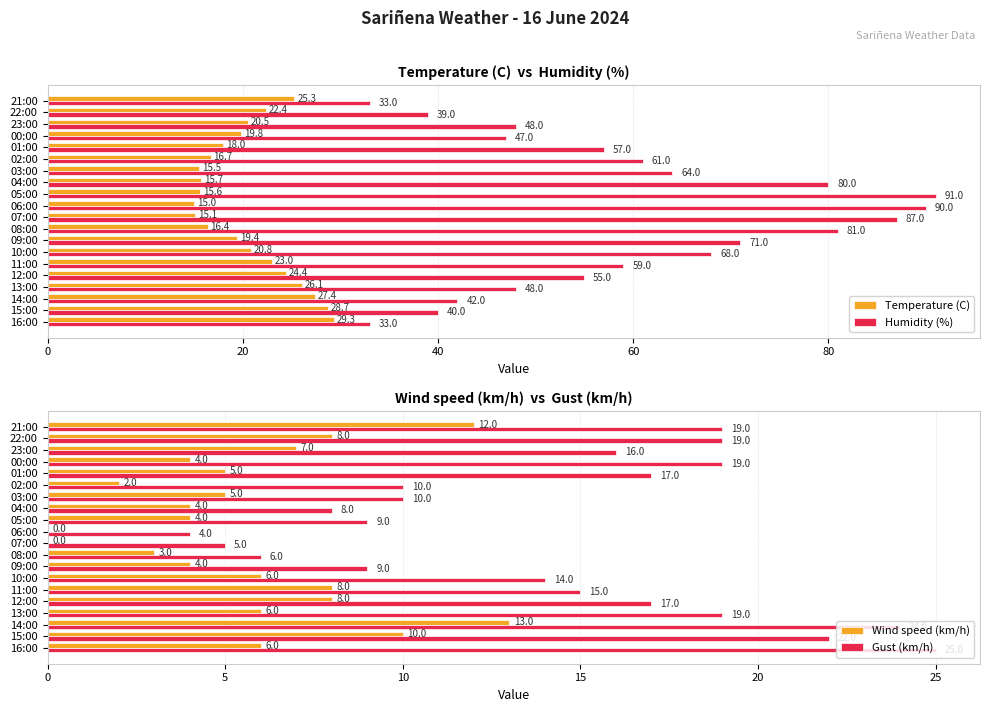

Reading left to right, transcribe all the data shown in this chart.

Temperature (C): 29.3	28.7	27.4	26.1	24.4	23.0	20.8	19.4	16.4	15.1	15.0	15.6	15.7	15.5	16.7	18.0	19.8	20.5	22.4	25.3
Humidity (%): 33.0	40.0	42.0	48.0	55.0	59.0	68.0	71.0	81.0	87.0	90.0	91.0	80.0	64.0	61.0	57.0	47.0	48.0	39.0	33.0
Wind speed (km/h): 6.0	10.0	13.0	6.0	8.0	8.0	6.0	4.0	3.0	0.0	0.0	4.0	4.0	5.0	2.0	5.0	4.0	7.0	8.0	12.0
Gust (km/h): 25.0	22.0	24.0	19.0	17.0	15.0	14.0	9.0	6.0	5.0	4.0	9.0	8.0	10.0	10.0	17.0	19.0	16.0	19.0	19.0